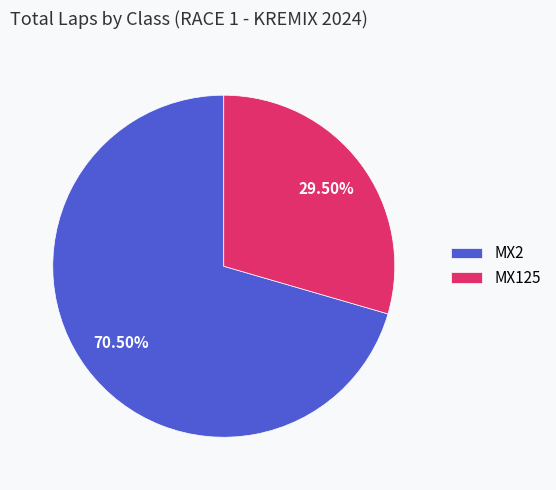

To the nearest percent, what is the difference between the MX2 and MX125 slice percentages?

41%